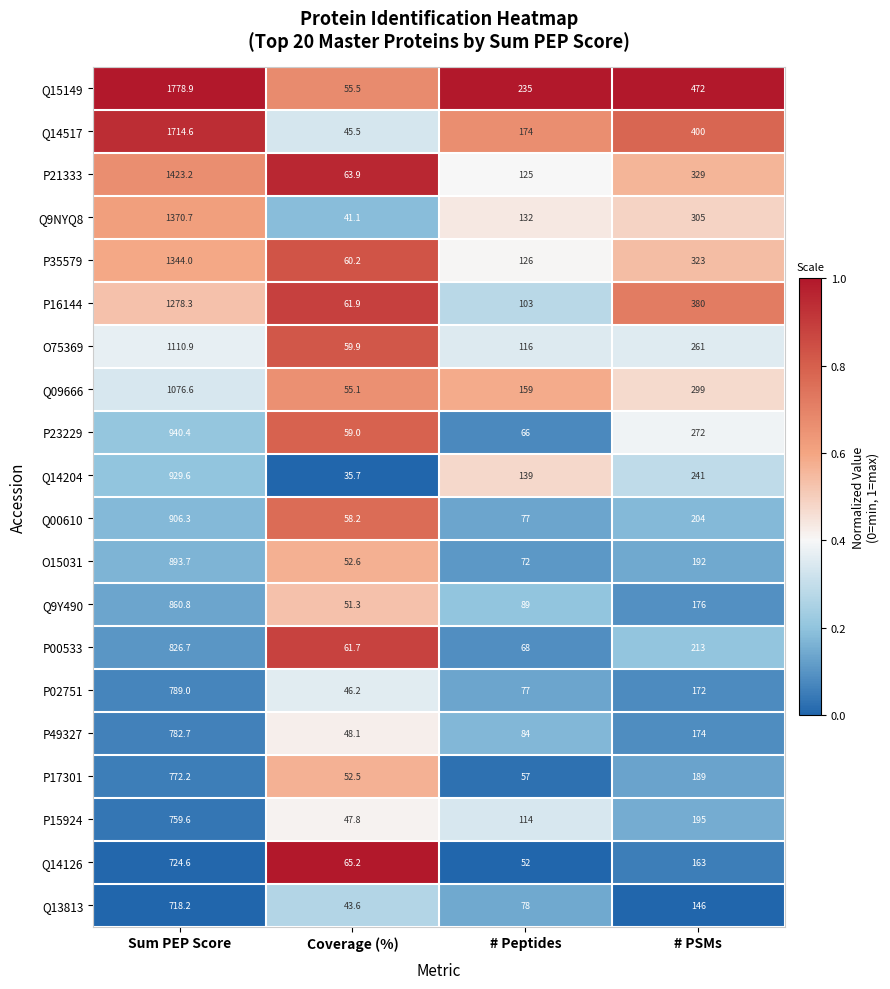

Is the value of Q09666 at # Peptides greater than the value of Q00610 at # Peptides?

Yes